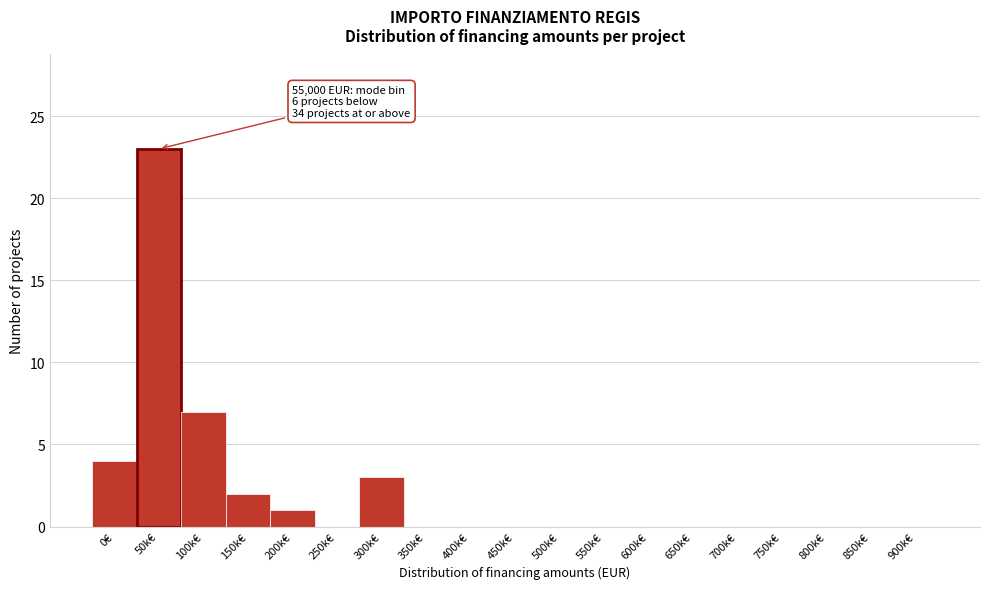

Reading right to left, what are all the values shown in this chart?

900k€=0	850k€=0	800k€=0	750k€=0	700k€=0	650k€=0	600k€=0	550k€=0	500k€=0	450k€=0	400k€=0	350k€=0	300k€=3	250k€=0	200k€=1	150k€=2	100k€=7	50k€=23	0€=4